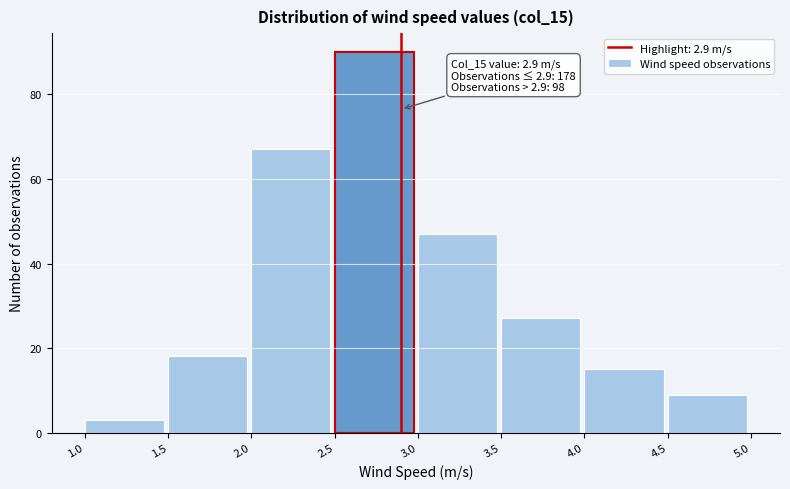

Which range on the x-axis has the tallest bar?

2.5 to 3.0